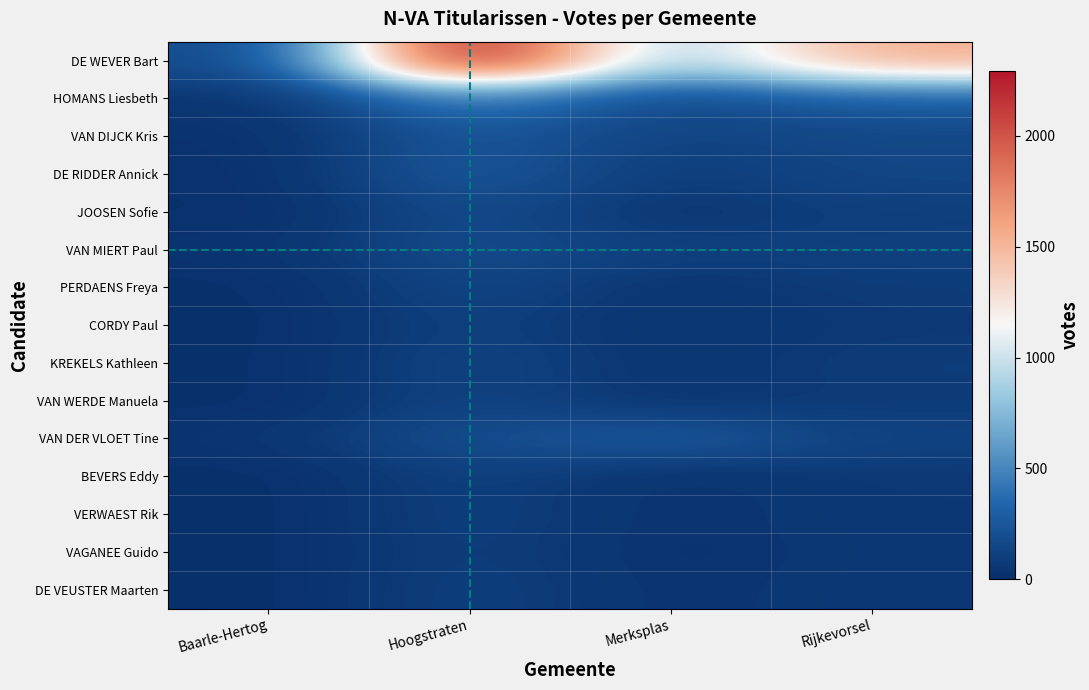

Reading right to left, list all the values displayed in this chart.

DE WEVER Bart: Rijkevorsel=1544	Merksplas=852	Hoogstraten=2293	Baarle-Hertog=174
HOMANS Liesbeth: Rijkevorsel=291	Merksplas=176	Hoogstraten=440	Baarle-Hertog=43
VAN DIJCK Kris: Rijkevorsel=154	Merksplas=122	Hoogstraten=253	Baarle-Hertog=21
DE RIDDER Annick: Rijkevorsel=145	Merksplas=81	Hoogstraten=260	Baarle-Hertog=16
JOOSEN Sofie: Rijkevorsel=95	Merksplas=45	Hoogstraten=165	Baarle-Hertog=13
VAN MIERT Paul: Rijkevorsel=104	Merksplas=104	Hoogstraten=183	Baarle-Hertog=31
PERDAENS Freya: Rijkevorsel=81	Merksplas=42	Hoogstraten=136	Baarle-Hertog=10
CORDY Paul: Rijkevorsel=68	Merksplas=32	Hoogstraten=109	Baarle-Hertog=8
KREKELS Kathleen: Rijkevorsel=84	Merksplas=42	Hoogstraten=128	Baarle-Hertog=10
VAN WERDE Manuela: Rijkevorsel=76	Merksplas=43	Hoogstraten=122	Baarle-Hertog=9
VAN DER VLOET Tine: Rijkevorsel=119	Merksplas=272	Hoogstraten=192	Baarle-Hertog=39
BEVERS Eddy: Rijkevorsel=64	Merksplas=28	Hoogstraten=104	Baarle-Hertog=6
VERWAEST Rik: Rijkevorsel=63	Merksplas=28	Hoogstraten=105	Baarle-Hertog=6
VAGANEE Guido: Rijkevorsel=57	Merksplas=24	Hoogstraten=96	Baarle-Hertog=7
DE VEUSTER Maarten: Rijkevorsel=62	Merksplas=30	Hoogstraten=105	Baarle-Hertog=6